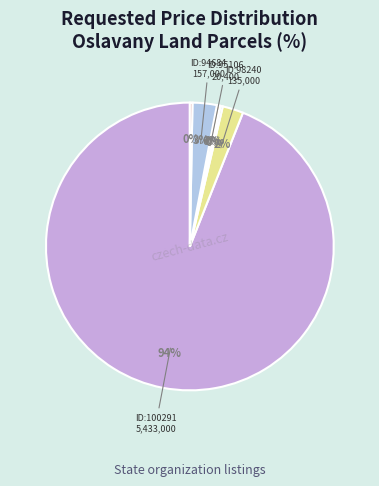

Which category has the smallest portion of the pie?

96611